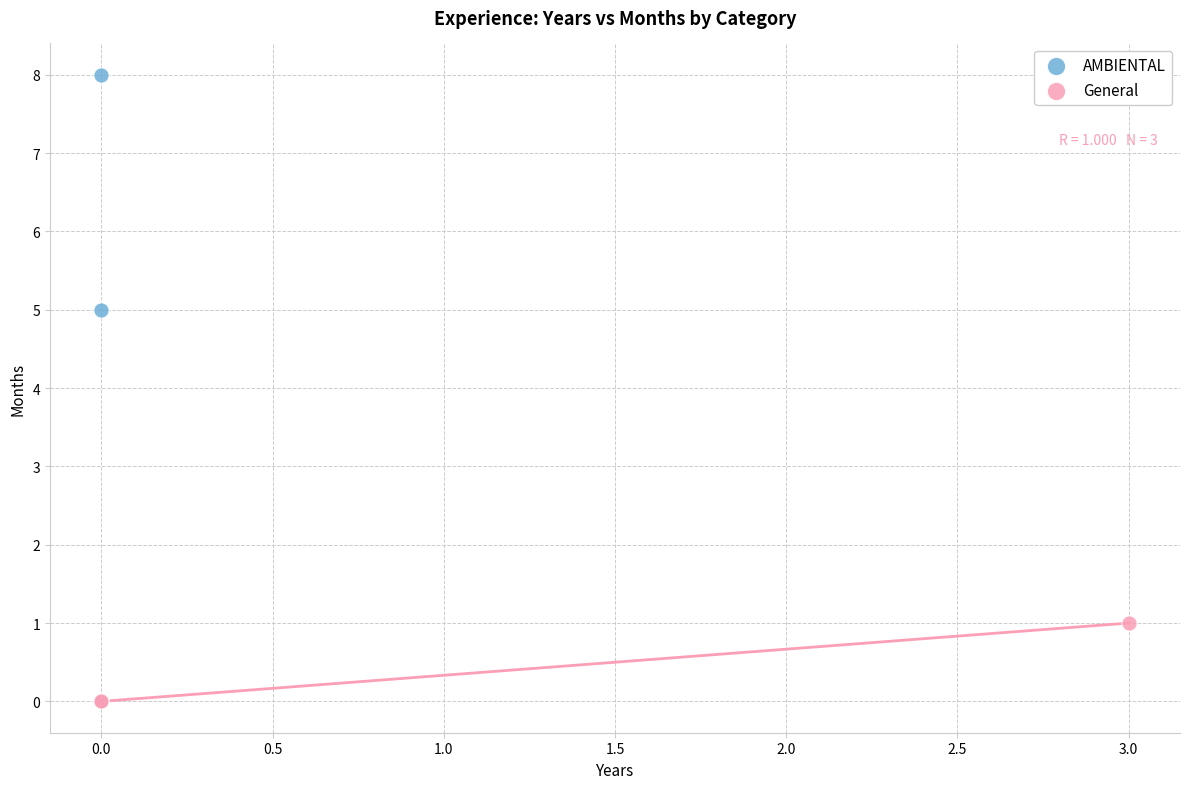

Which series contains the highest Y value?

AMBIENTAL